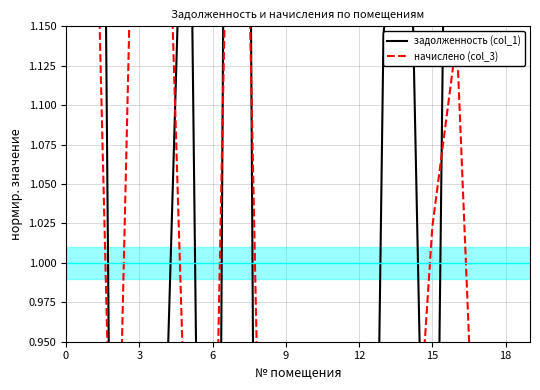

After their last crossing, which series has the higher values: начислено (col_3) or задолженность (col_1)?

задолженность (col_1)